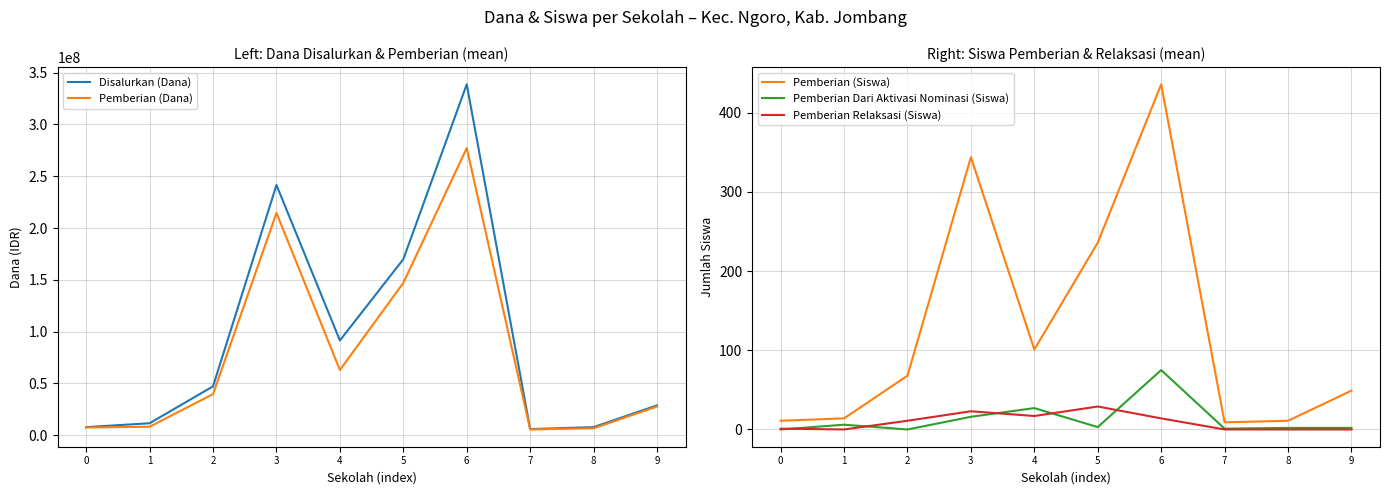

Rank the categories by Pemberian (Siswa) value from highest to lowest.

6, 3, 5, 4, 2, 9, 1, 0, 8, 7